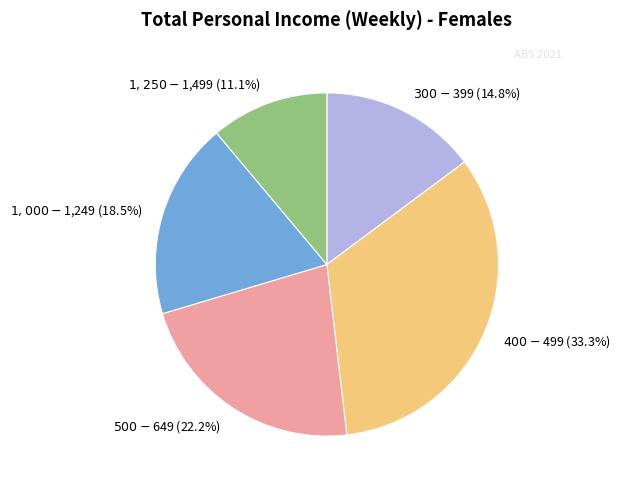

Rank the categories by value from lowest to highest.

$1,250-$1,499, $300-$399, $1,000-$1,249, $500-$649, $400-$499